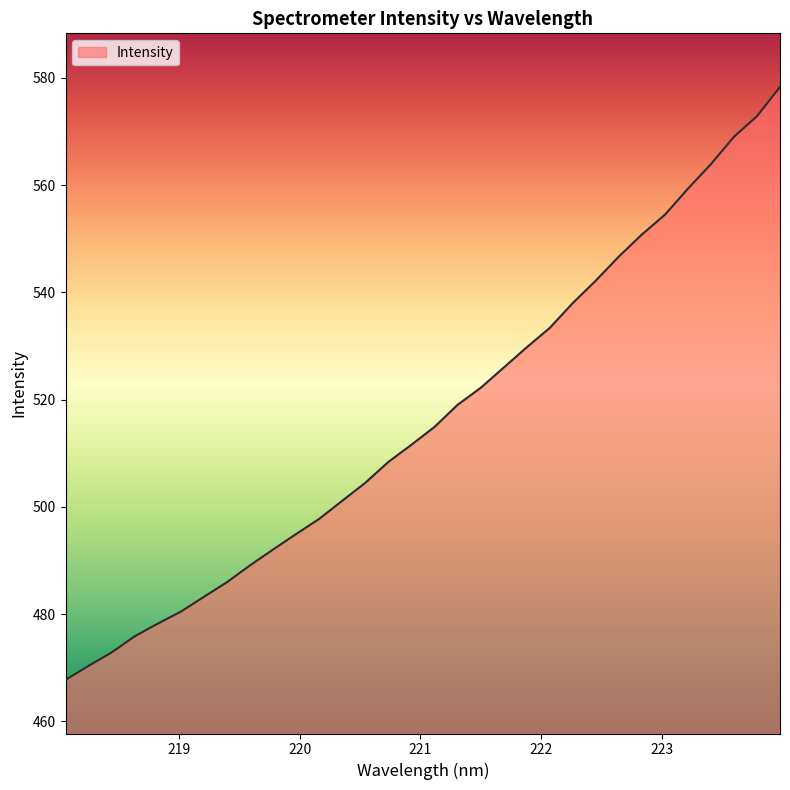

What is the difference between the maximum and minimum values?

110.6